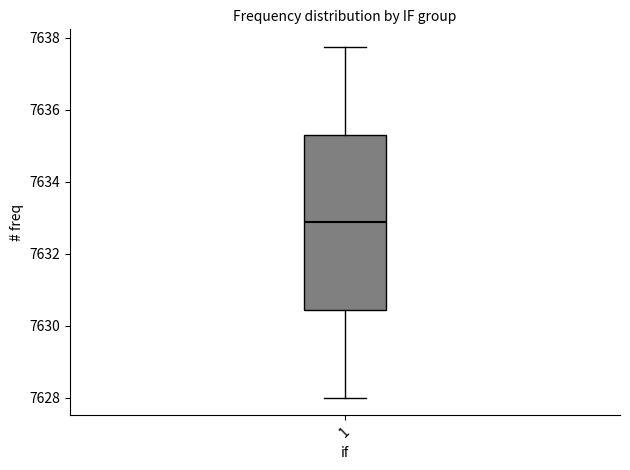

Where does the median line of the box at x = 1 sit on the y-axis? The values are not printed on the chart, so give them approximately, as read against the axis.

7632.8